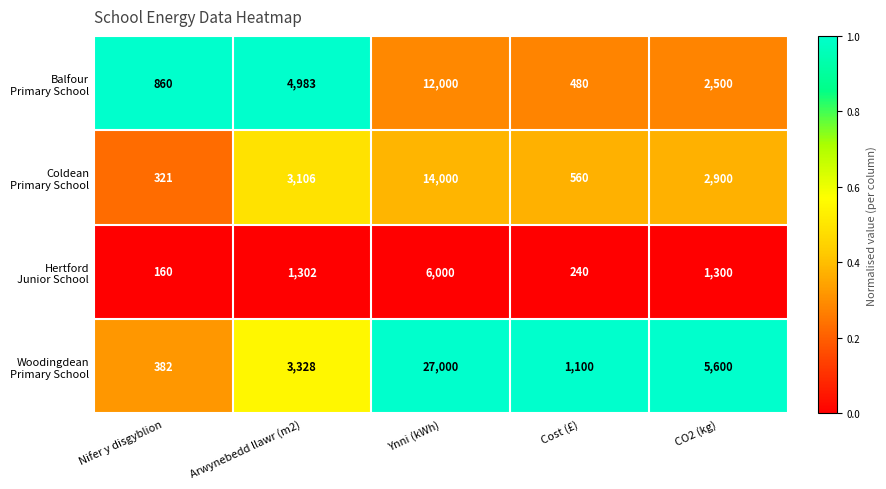

What is the difference between the highest and lowest values at CO2 (kg)?

4300